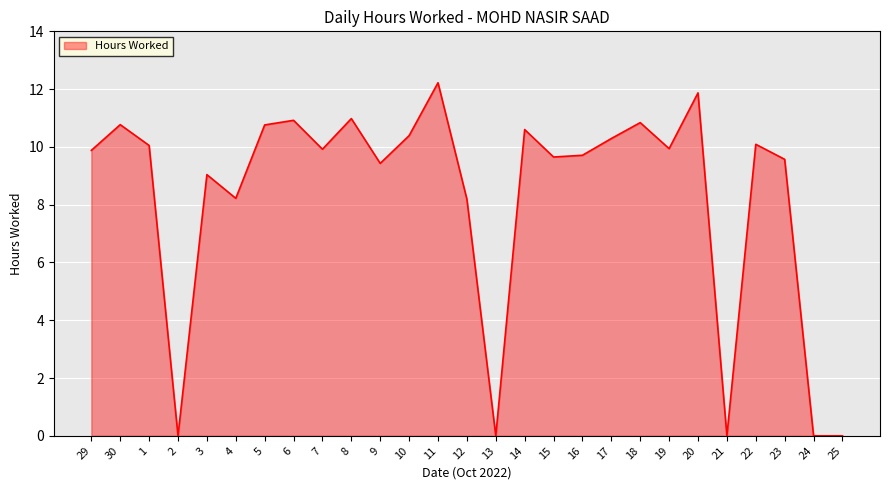

How many lines are shown in the chart?

1